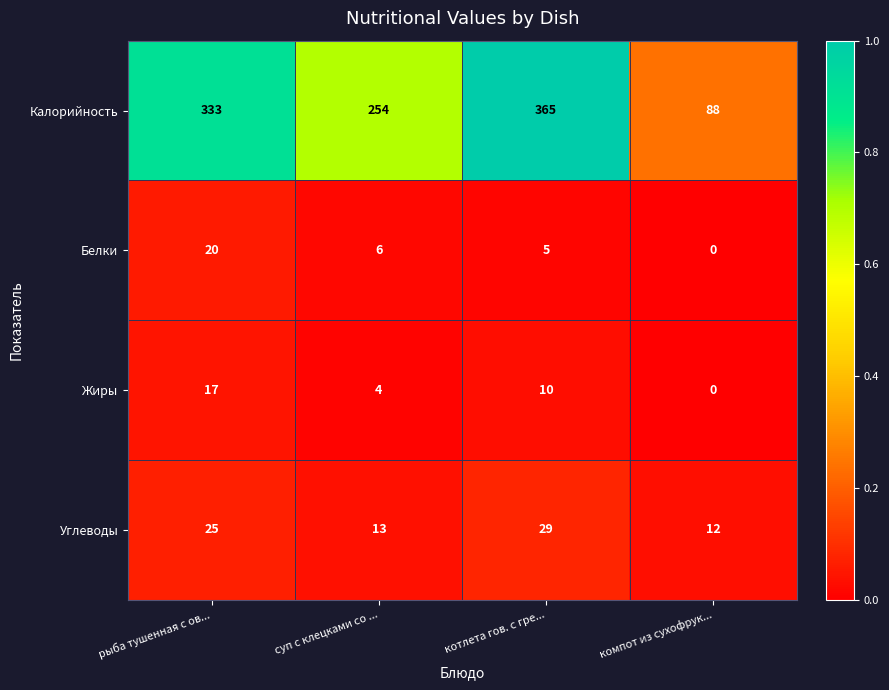

Which series has the largest total across all categories?

Калорийность